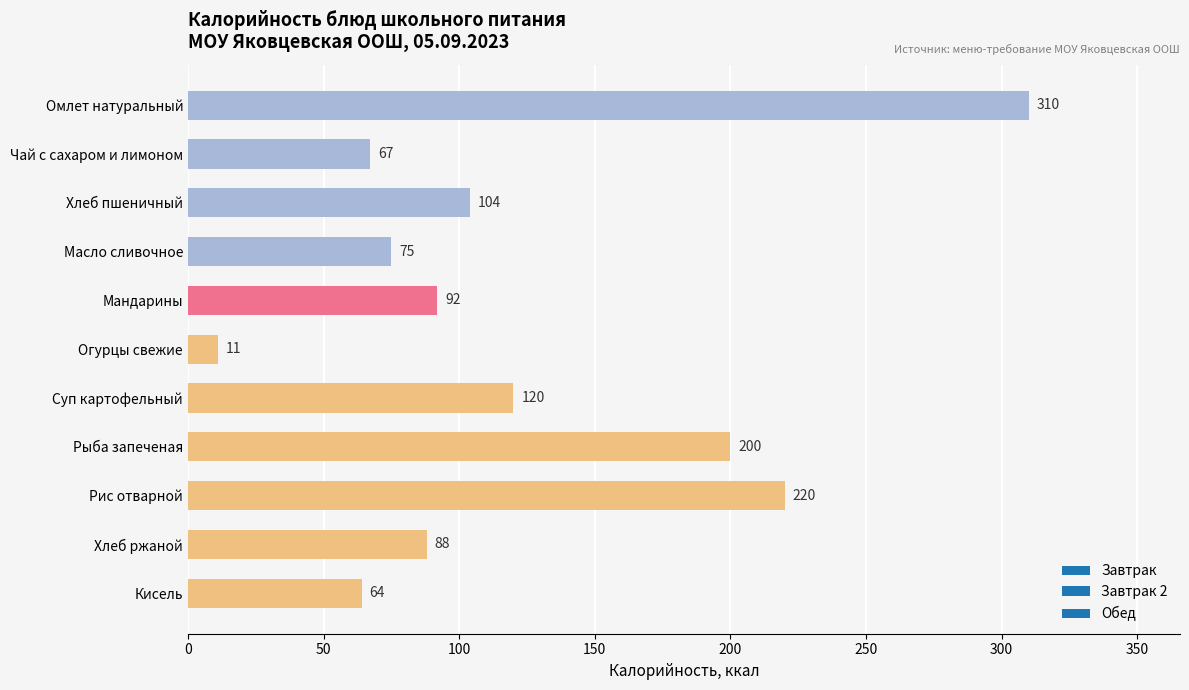

What is the label of the 8th bar from the bottom?

Масло сливочное